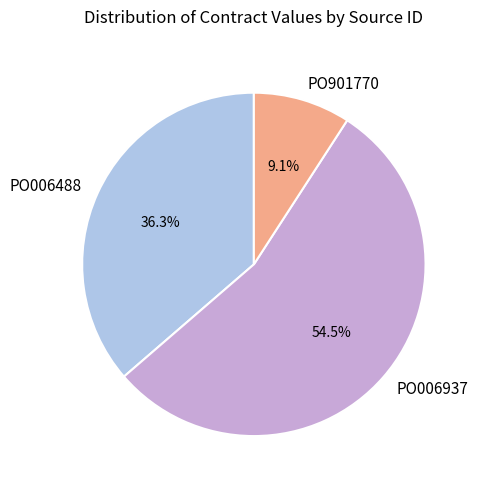

What percentage do PO006488 and PO006937 together represent?

90.9%